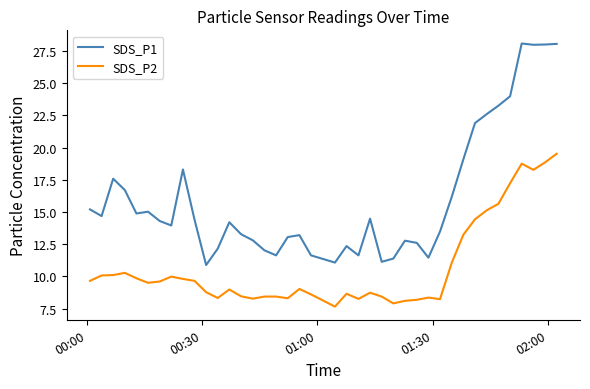

What is the maximum value shown in the chart?

28.1